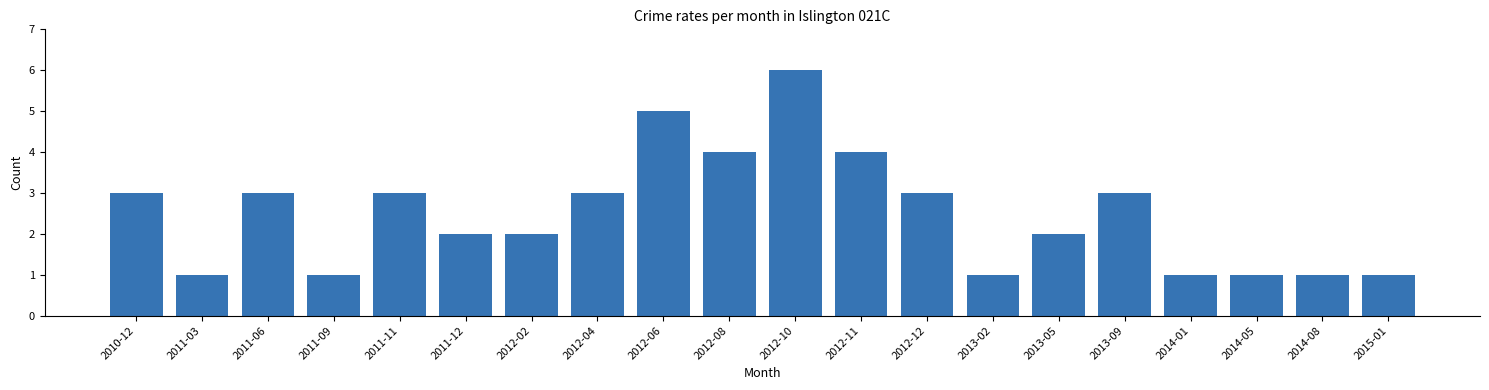

Reading right to left, list all the values displayed in this chart.

1	1	1	1	3	2	1	3	4	6	4	5	3	2	2	3	1	3	1	3